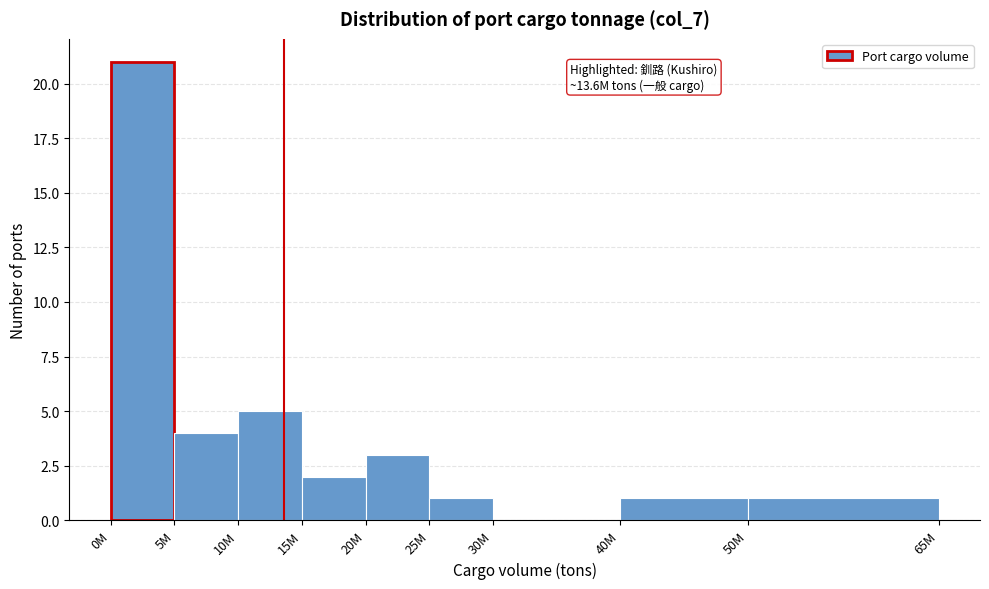

Reading left to right, what are all the values shown in this chart?

0M=21	5M=4	10M=5	15M=2	20M=3	25M=1	30M=0	40M=1	50M=1